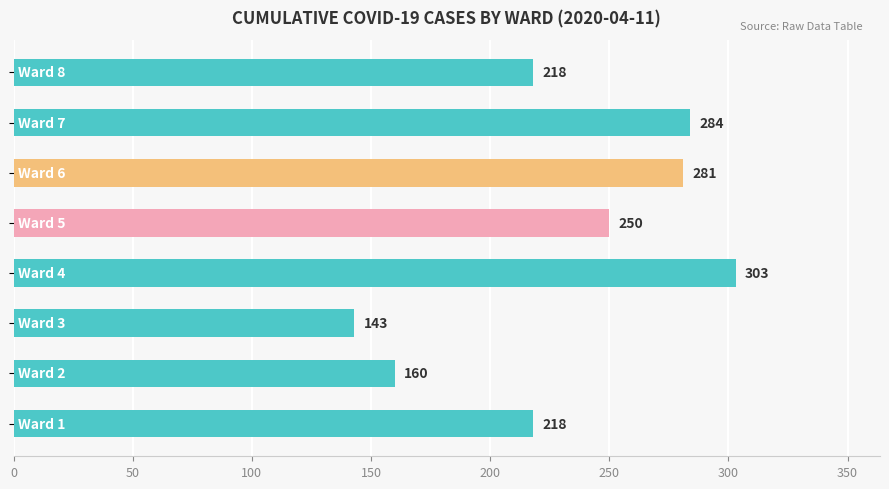

What is the maximum value shown in the chart?

303